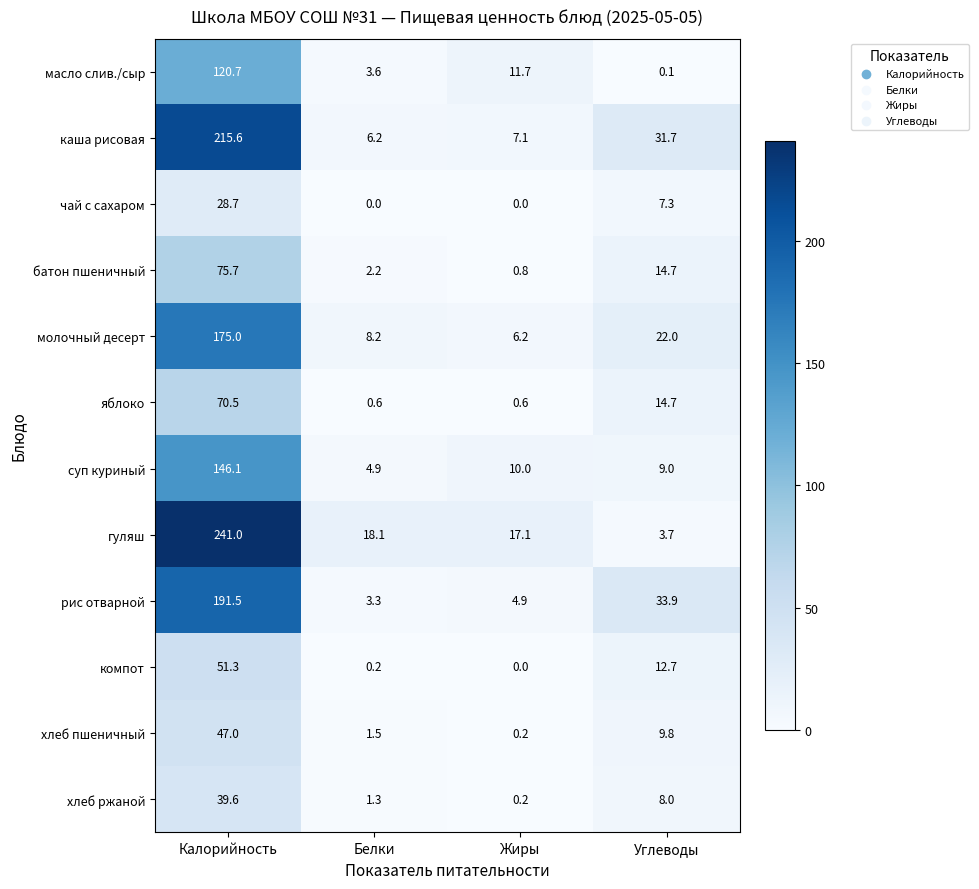

Which category has the highest value in the рис отварной series?

Калорийность